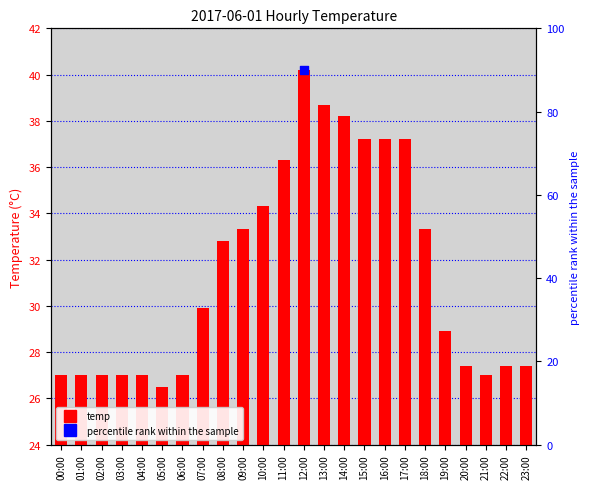

What is the change in value from 06:00 to 19:00?

+1.9